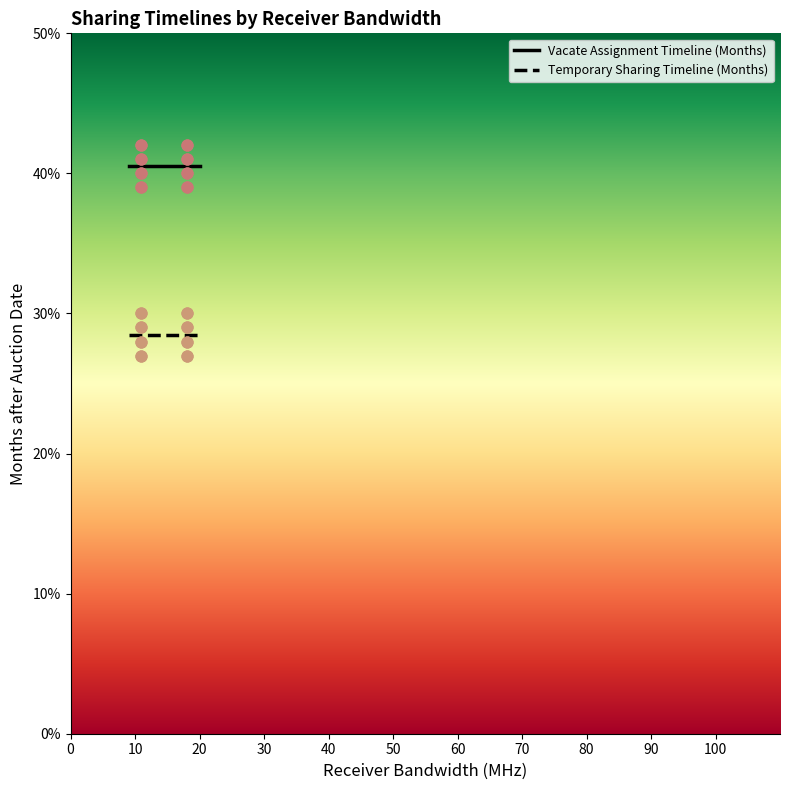

Is the value of Temporary Sharing Timeline (Months) at 18 greater than the value of Vacate Assignment Timeline (Months) at 18?

No